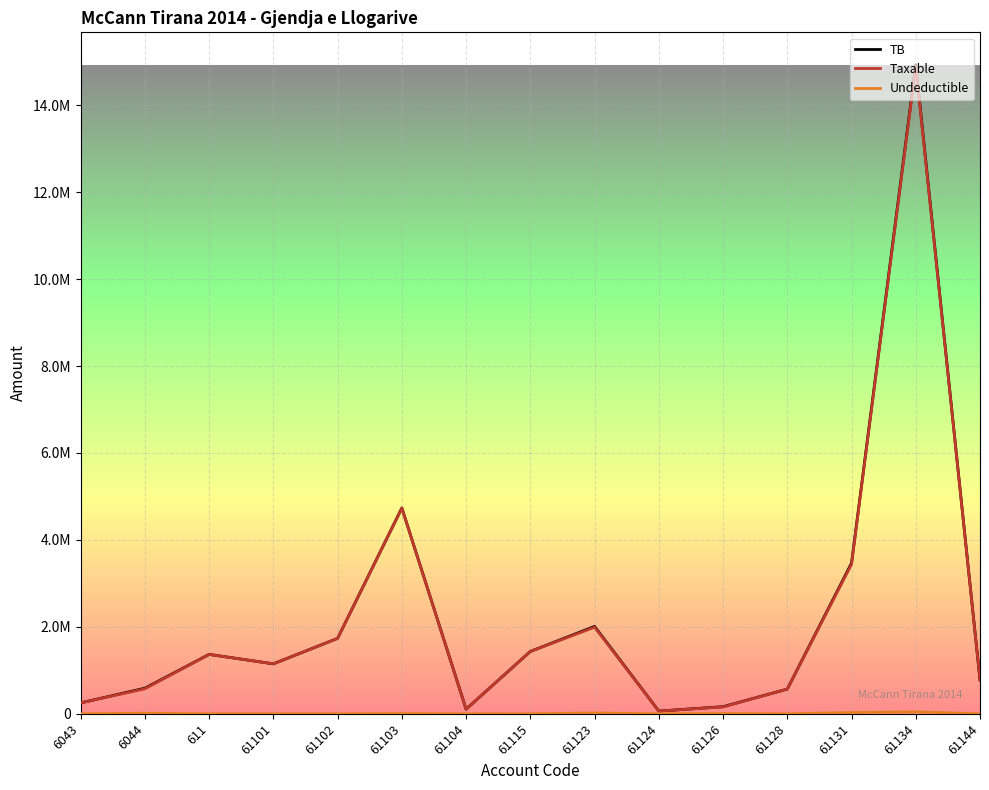

Does the chart have visible grid lines?

Yes